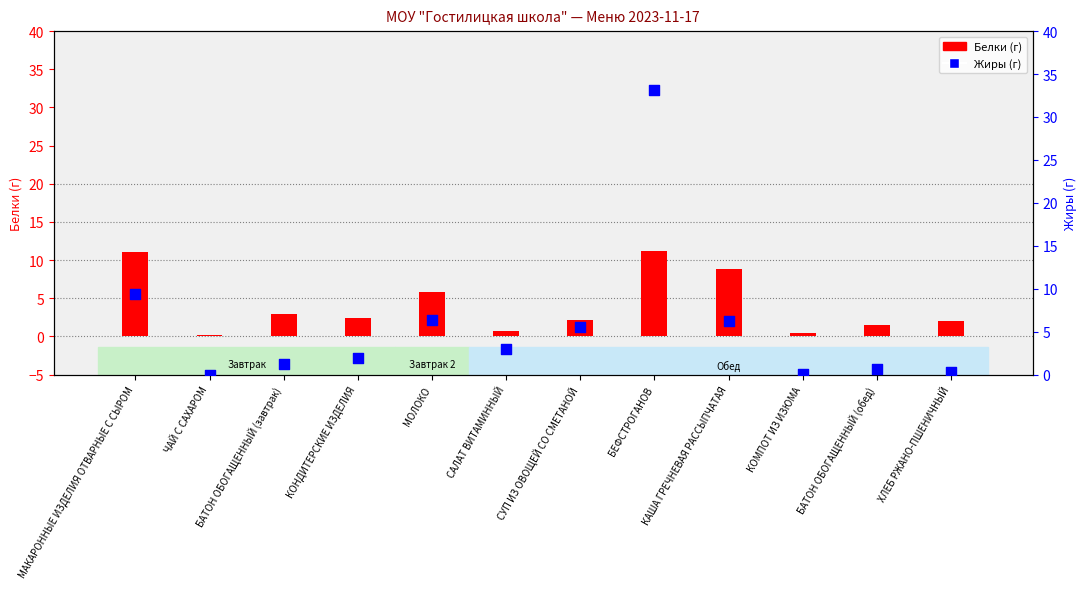

Is the value of Жиры (г) at СУП ИЗ ОВОЩЕЙ СО СМЕТАНОЙ greater than the value of Белки (г) at КОНДИТЕРСКИЕ ИЗДЕЛИЯ?

Yes